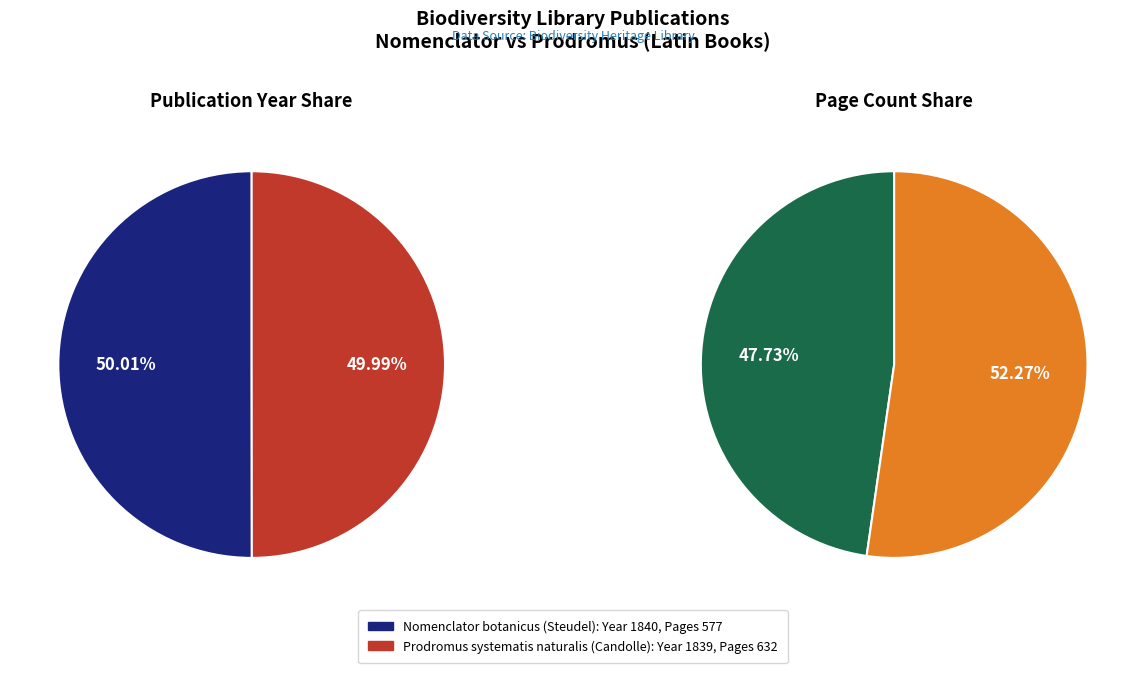

Is it true that Nomenclator botanicus (Steudel, 1840) is 50% of the pie?

True